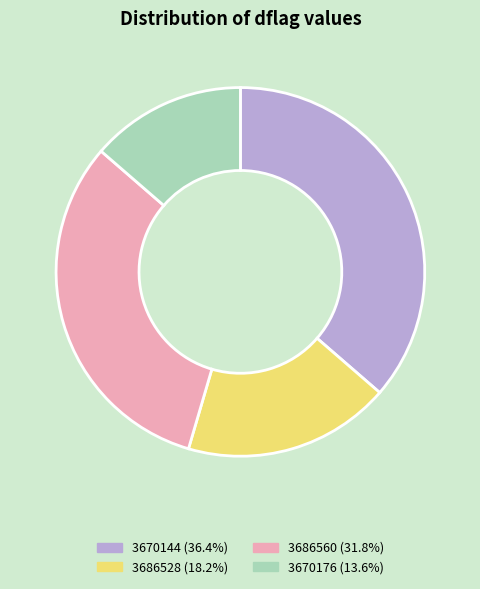

Is there any slice that represents more than half of the pie?

No